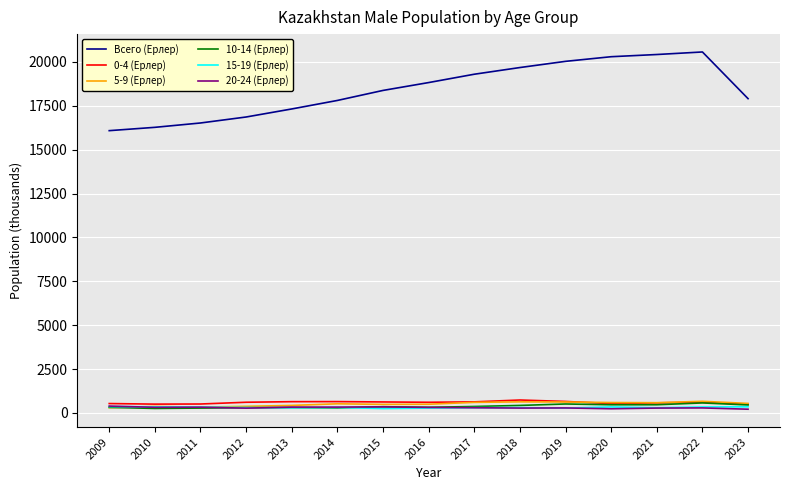

What is the difference between the 5-9 (Ерлер) values at 2011 and 2018?

302